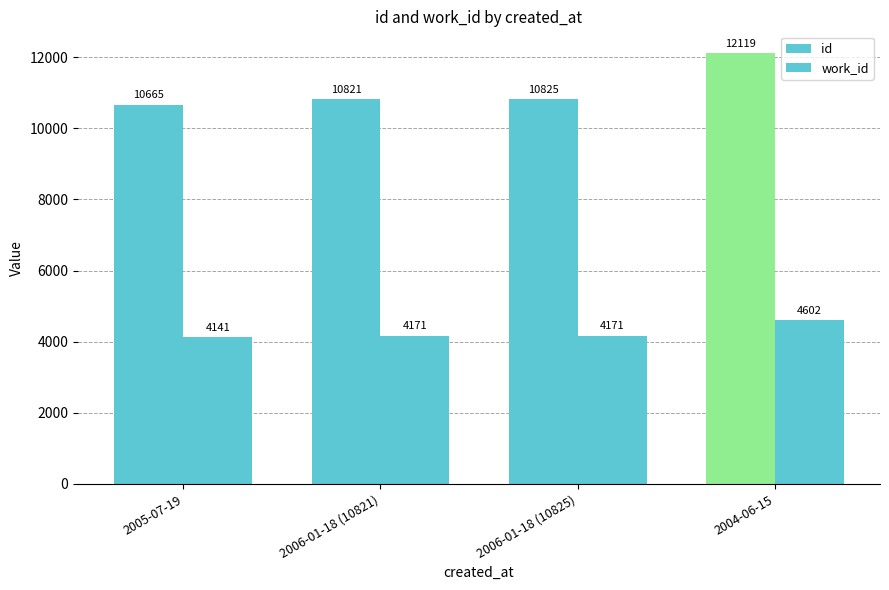

True or false: work_id has a value of 4602 at 2004-06-15.

True